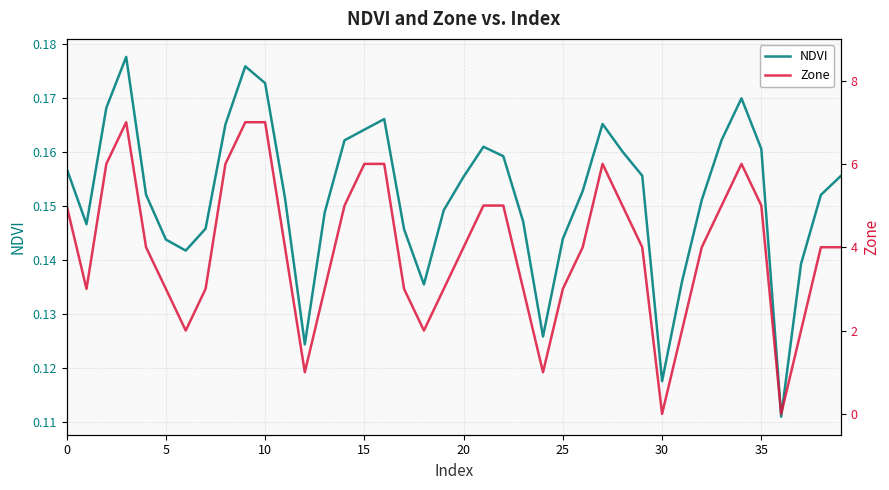

What is the difference between the maximum and second lowest values in the Zone series?

7.0